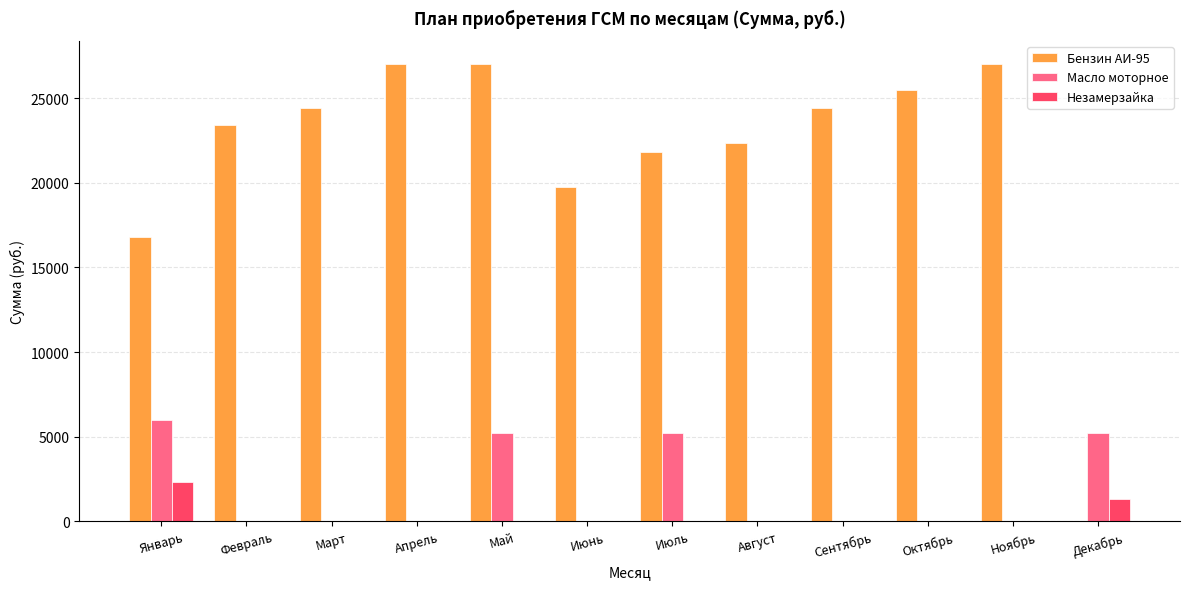

Is it true that Бензин АИ-95 equals -17652 at Декабрь?

False